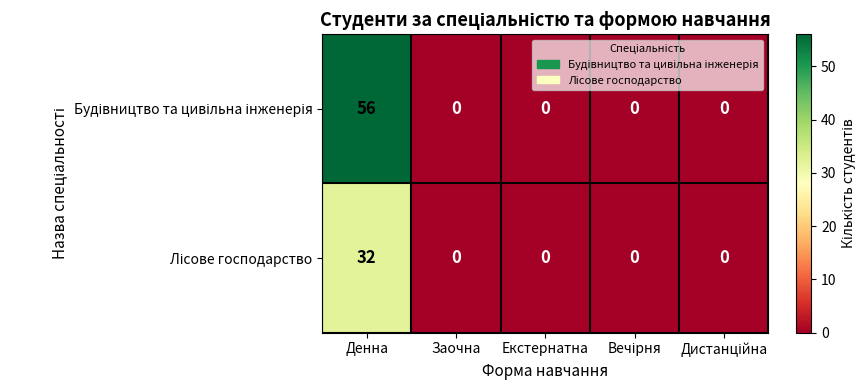

Which category has the highest value across all series?

Денна